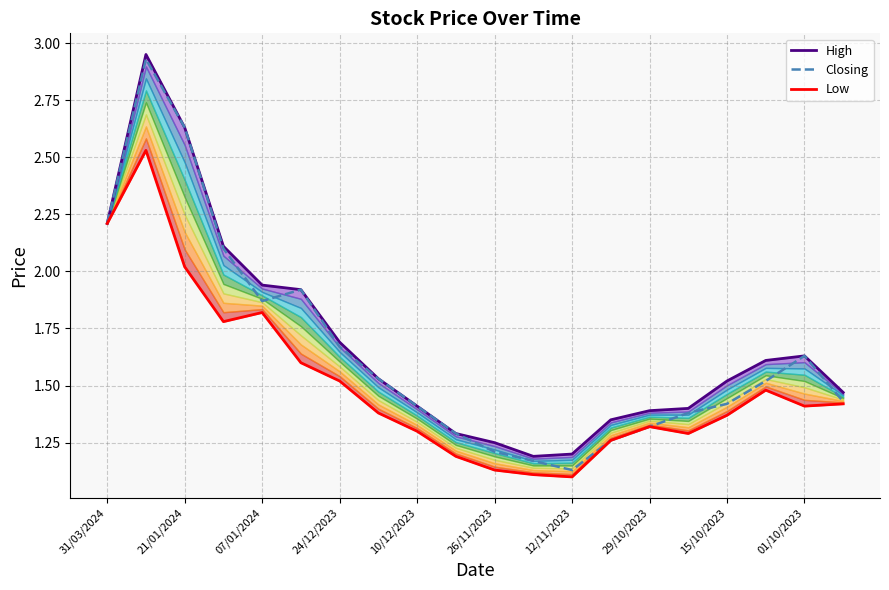

What is the sum of all Closing values?

33.0